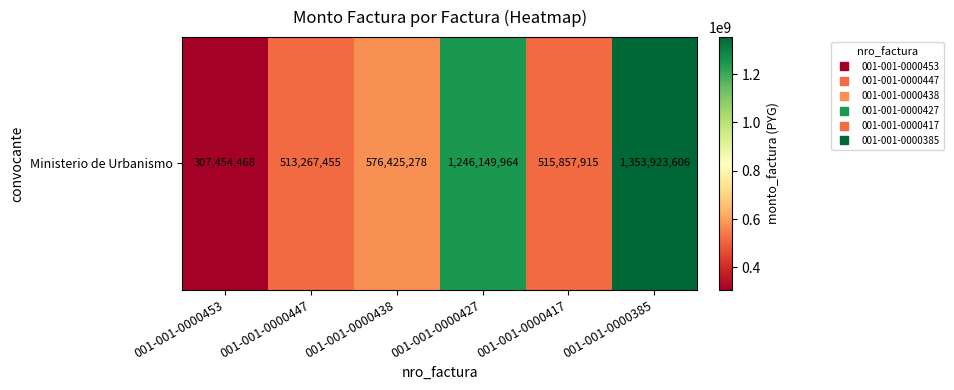

Rank the categories by value from lowest to highest.

001-001-0000453, 001-001-0000447, 001-001-0000417, 001-001-0000438, 001-001-0000427, 001-001-0000385